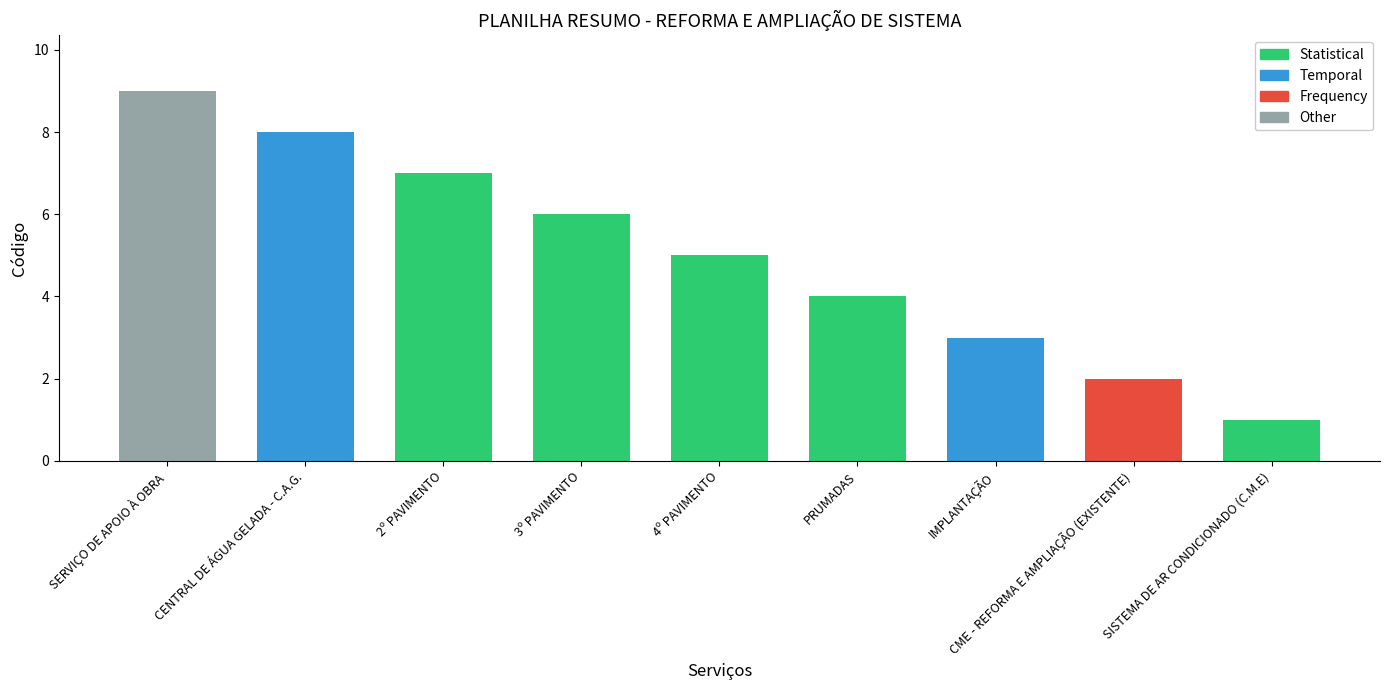

What is the difference between the maximum and minimum values?

8